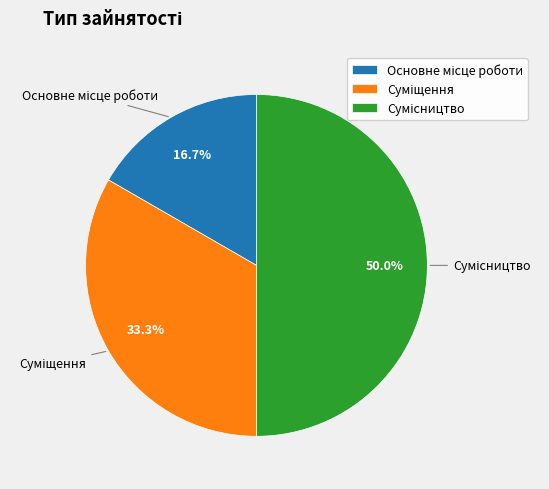

What is the smallest slice in the pie chart?

Основне місце роботи